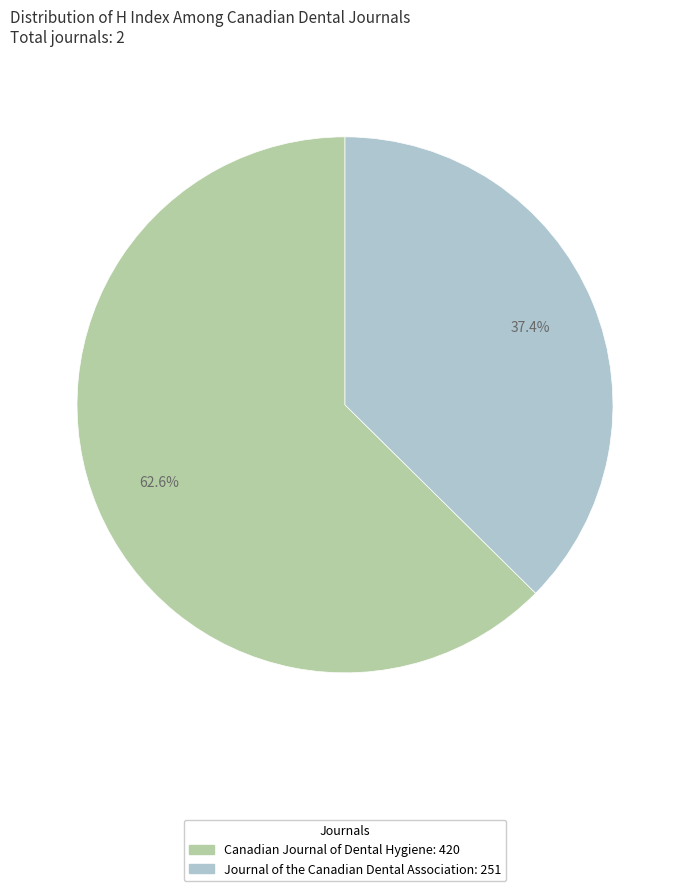

Do Canadian Journal of Dental Hygiene and Journal of the Canadian Dental Association together represent more than half of the pie?

Yes